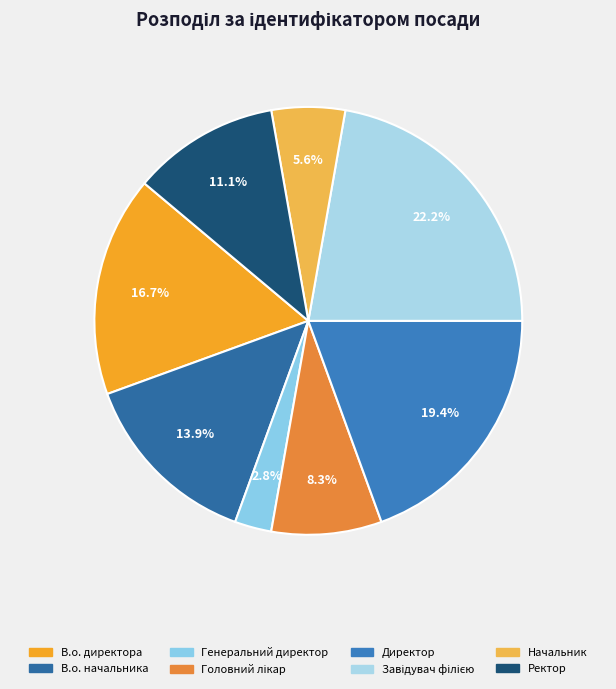

Does any single category account for the majority?

No